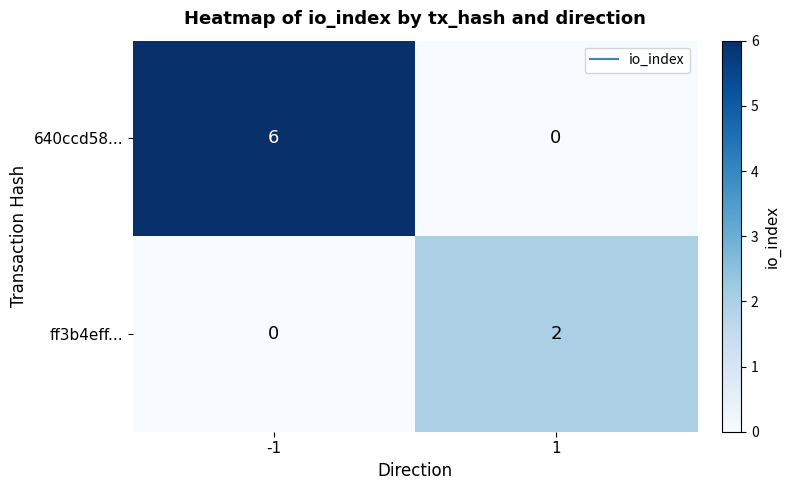

Which series has the largest total across all categories?

640ccd58...